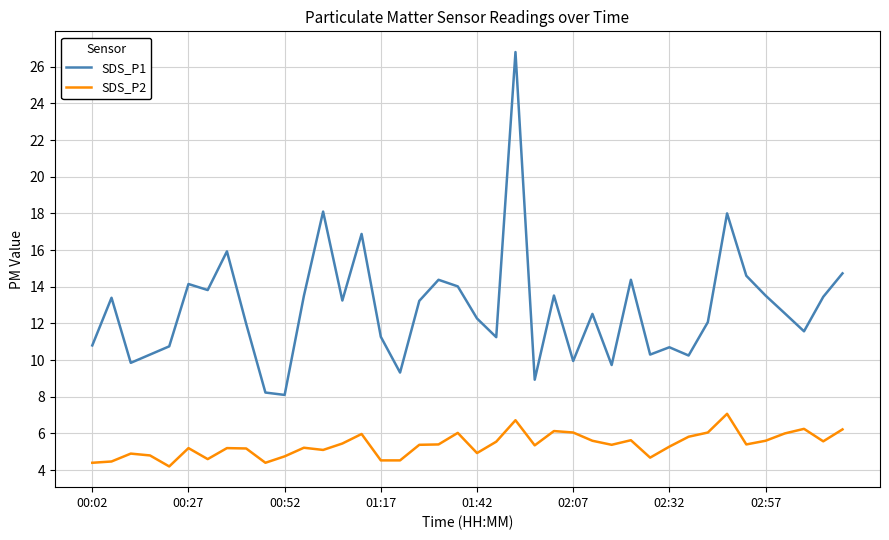

What is the difference between the maximum and minimum values in the SDS_P1 series?

18.7